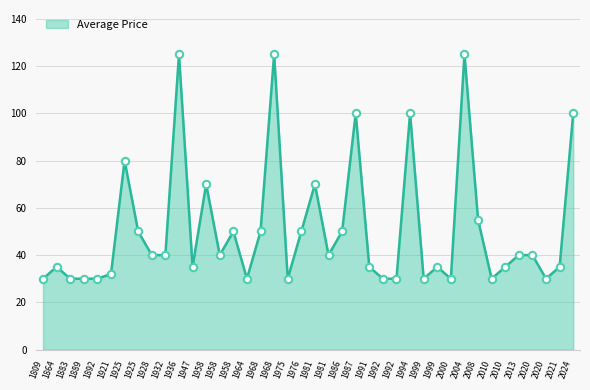

What is the change in value from 1958 to 1991?

-35